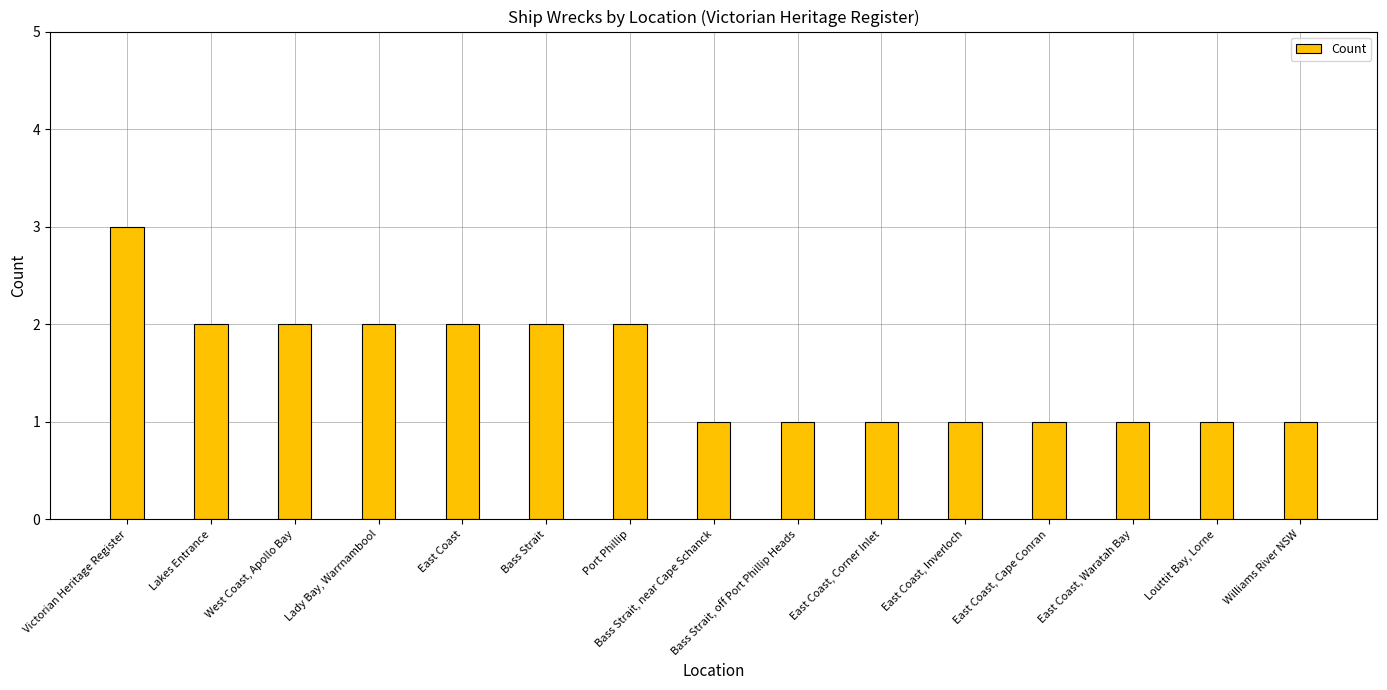

How many distinct data groups are displayed?

1